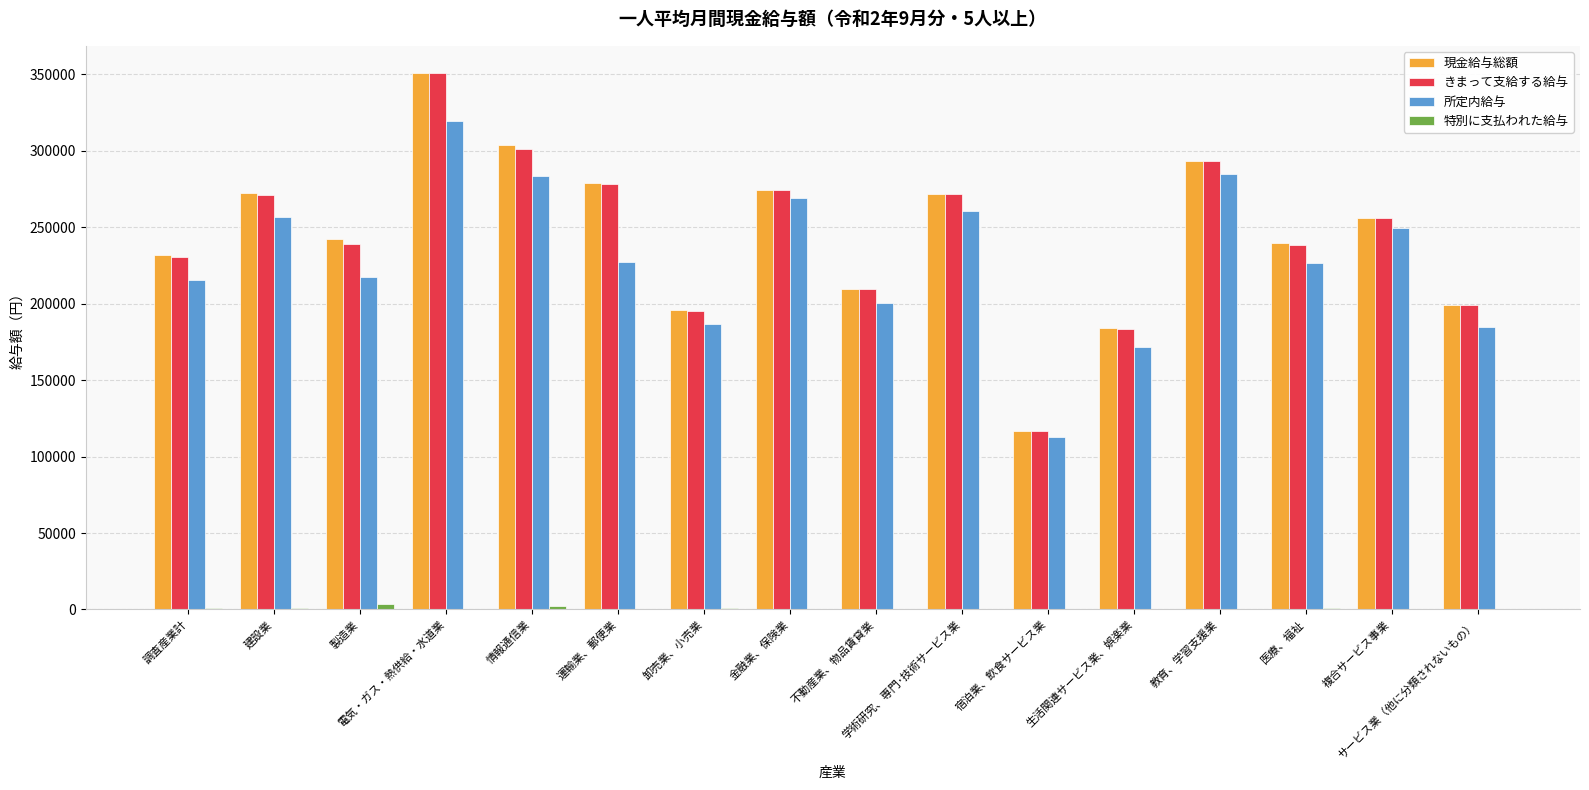

What is the greatest value displayed?

351073